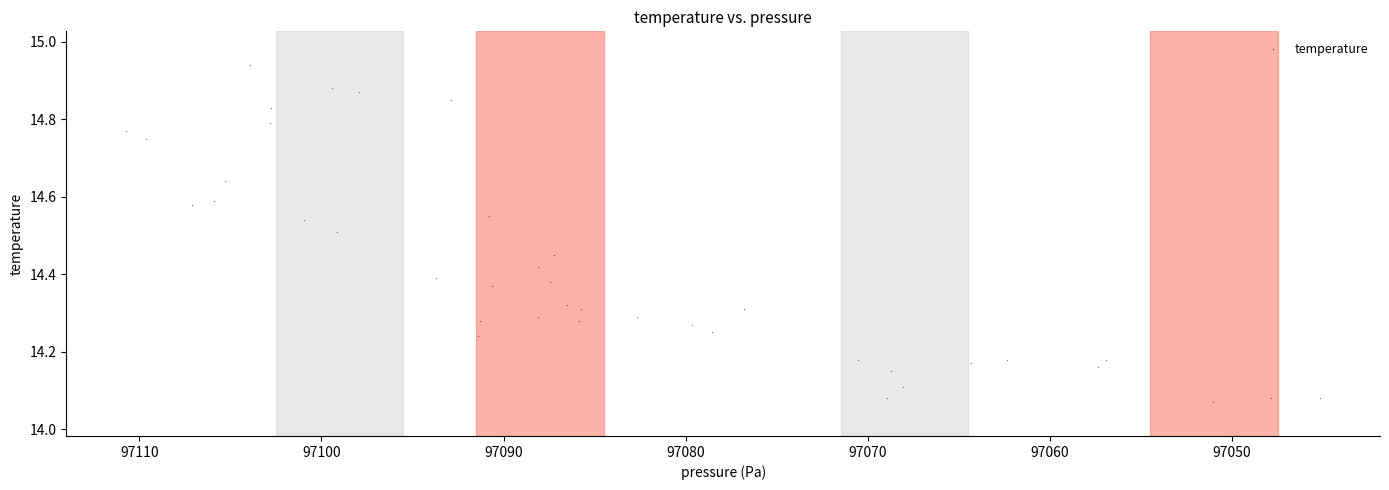

What is the range of Y values (max minus min)?

0.9